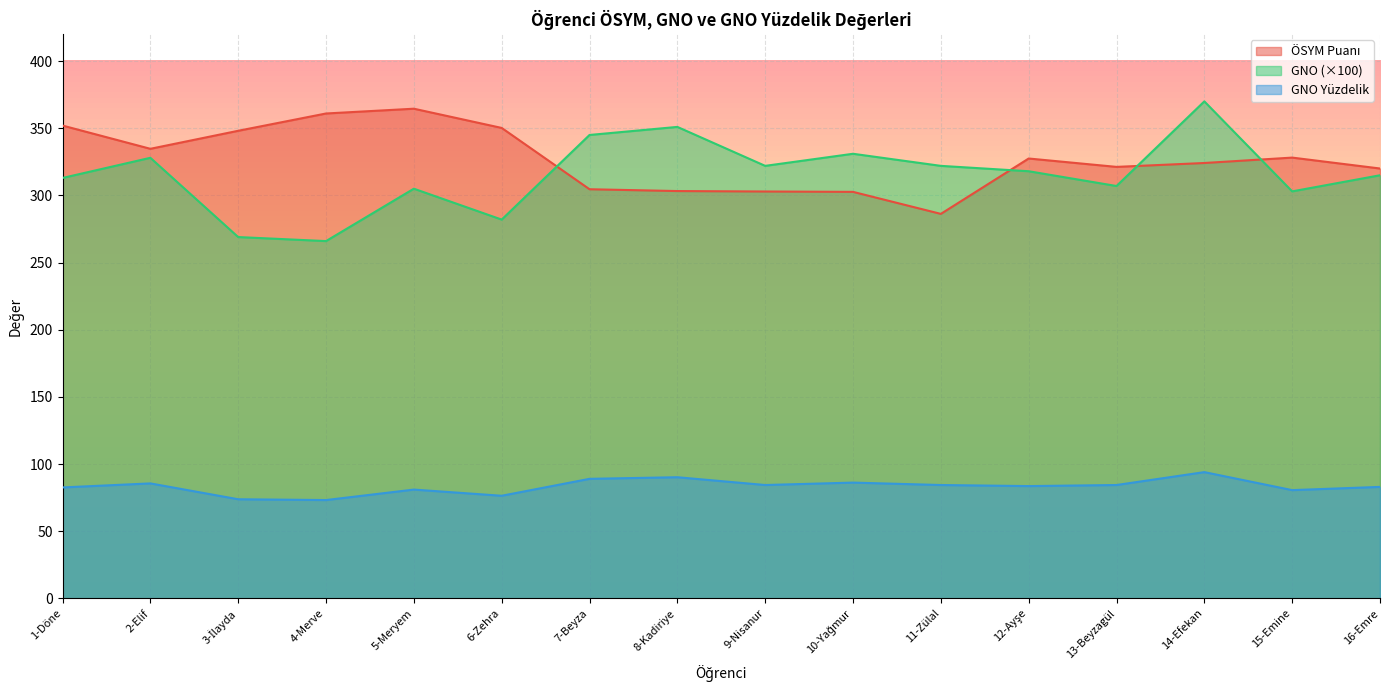

True or false: ÖSYM Puanı and GNO Yüzdelik cross at least once.

False